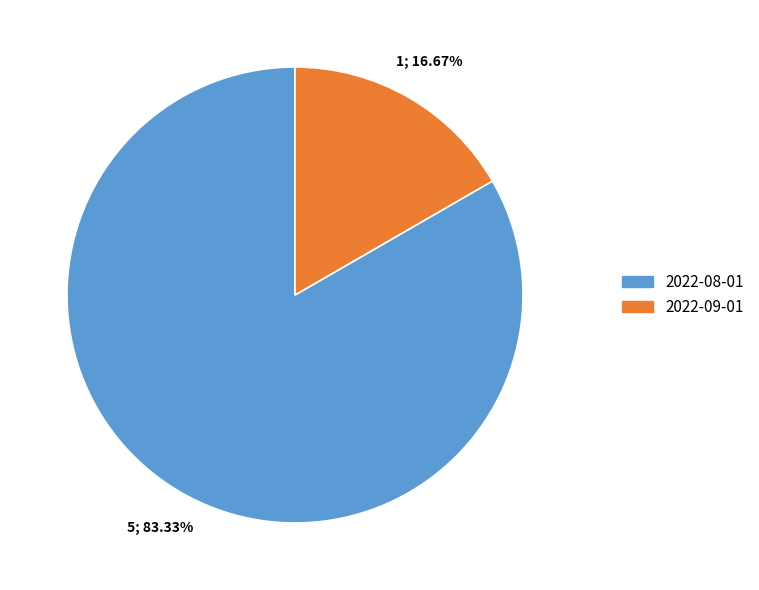

How many slices are in this pie chart?

2